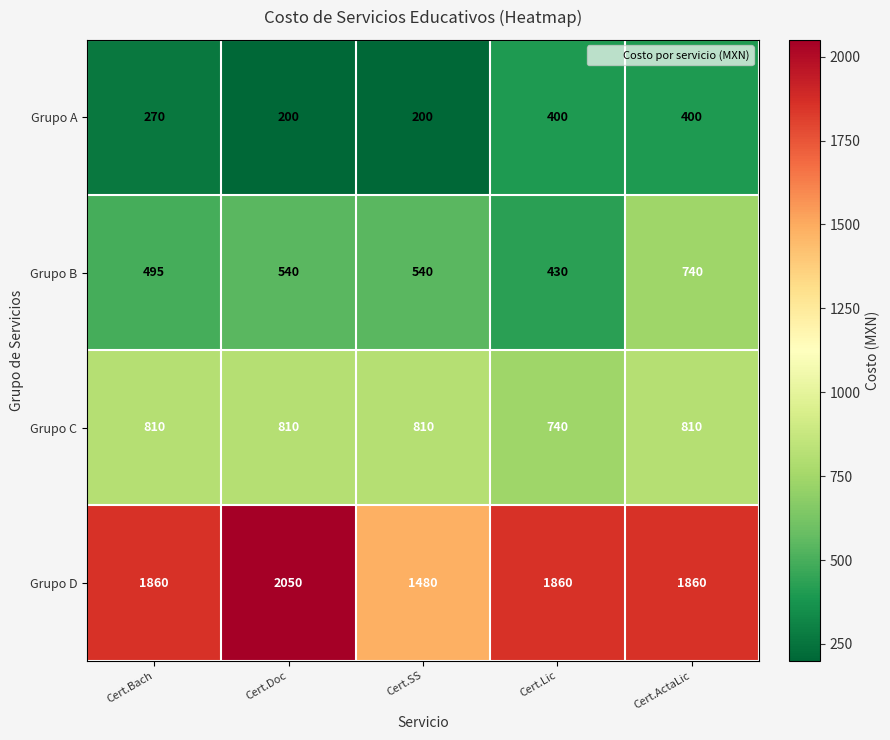

Reading left to right, transcribe all the data shown in this chart.

Grupo A: Cert.Bach=270	Cert.Doc=200	Cert.SS=200	Cert.Lic=400	Cert.ActaLic=400
Grupo B: Cert.Bach=495	Cert.Doc=540	Cert.SS=540	Cert.Lic=430	Cert.ActaLic=740
Grupo C: Cert.Bach=810	Cert.Doc=810	Cert.SS=810	Cert.Lic=740	Cert.ActaLic=810
Grupo D: Cert.Bach=1860	Cert.Doc=2050	Cert.SS=1480	Cert.Lic=1860	Cert.ActaLic=1860